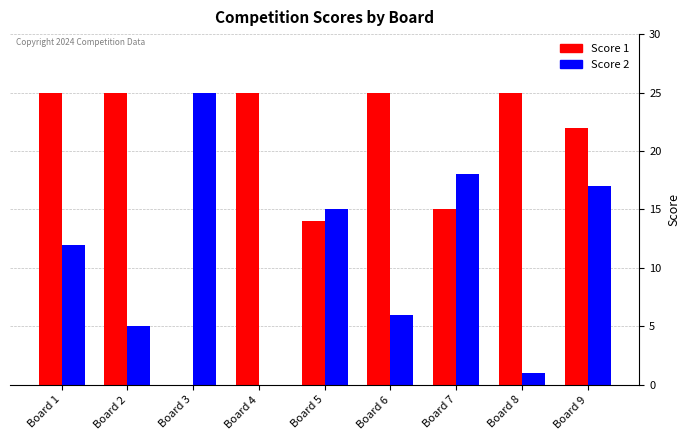

Reading left to right, list all the values displayed in this chart.

Score 1: 25	25	0	25	14	25	15	25	22
Score 2: 12	5	25	0	15	6	18	1	17